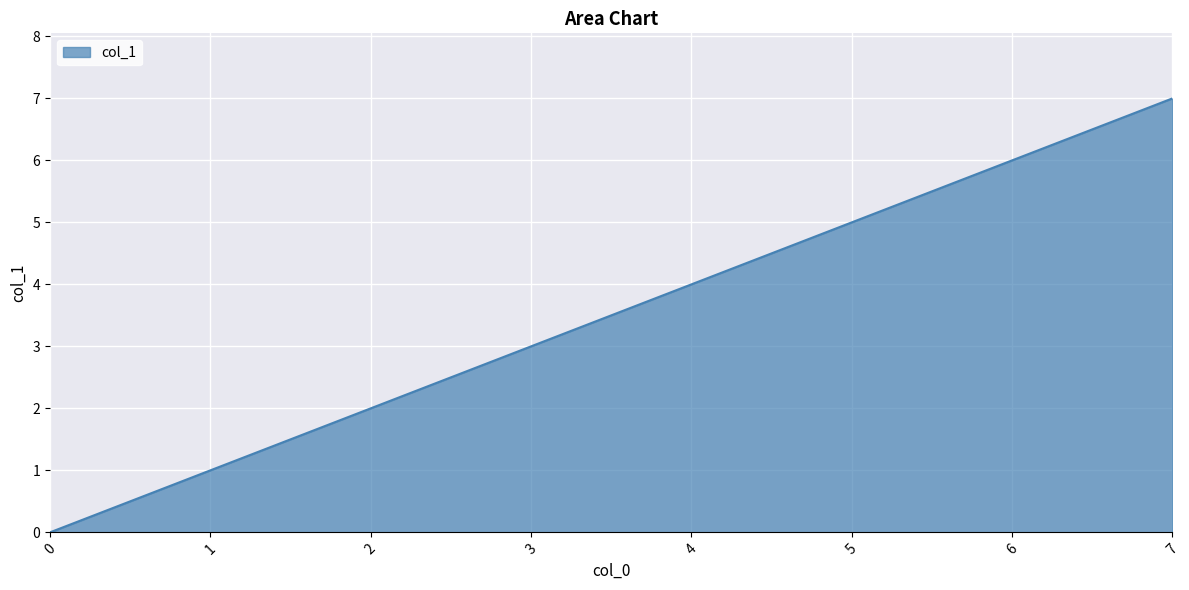

What is the maximum value shown in the chart?

7.0